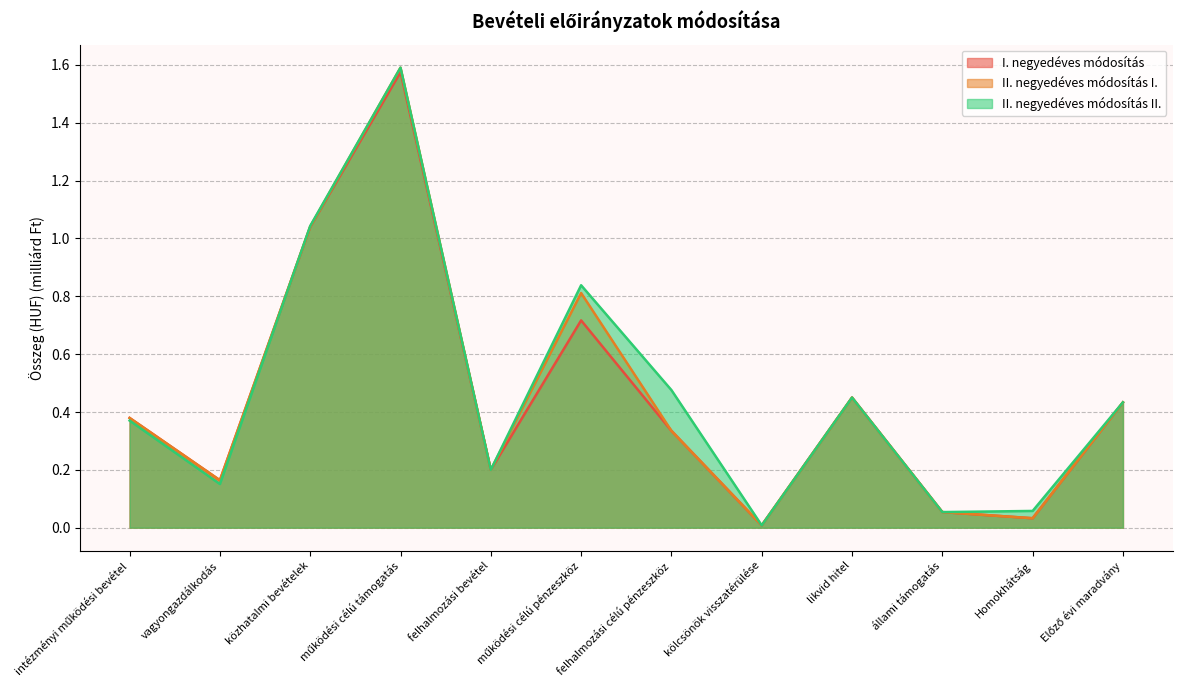

At how many categories does at least one series exceed 0?

12